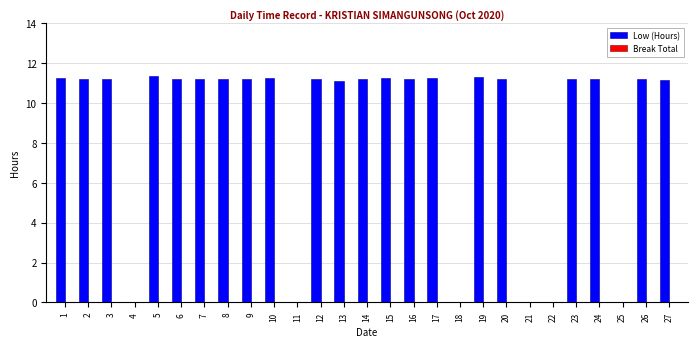

The chart shows a value of 2.7 at 23. True or false?

False